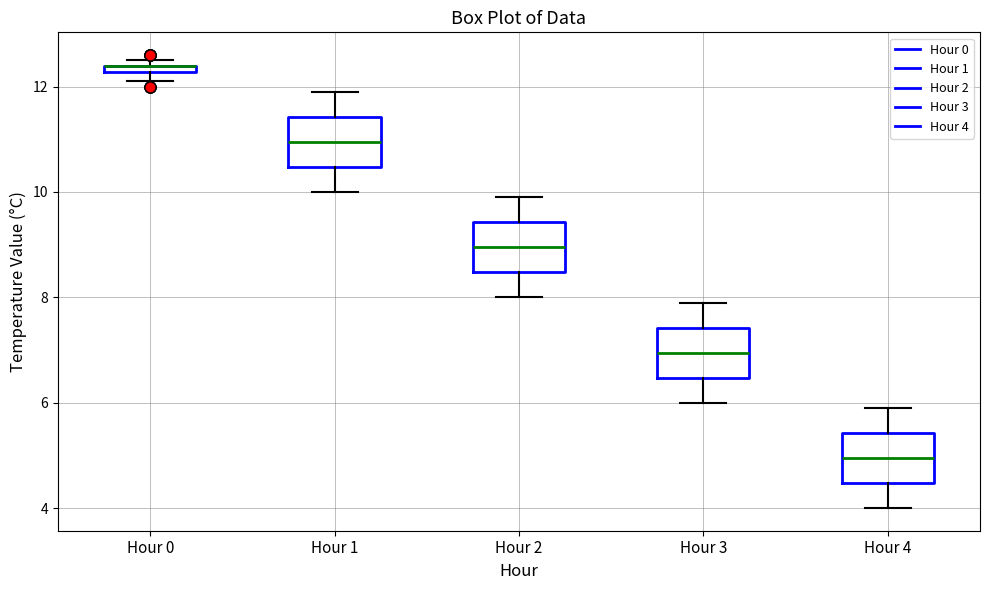

Where does the upper whisker of the box for Hour 1 end on the y-axis? The values are not printed on the chart, so give them approximately, as read against the axis.

12.0